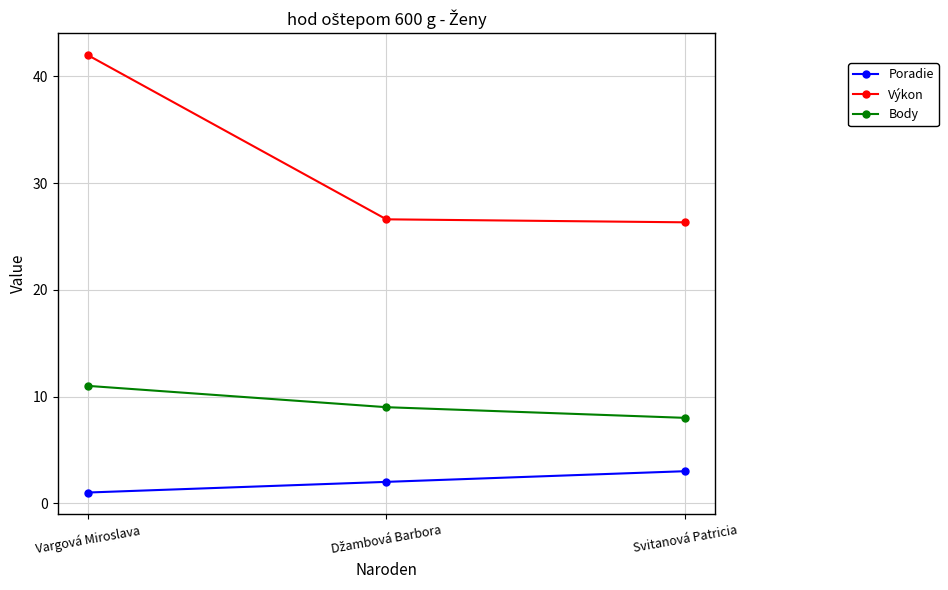

What is the total value across all series at Vargová Miroslava?

54.0